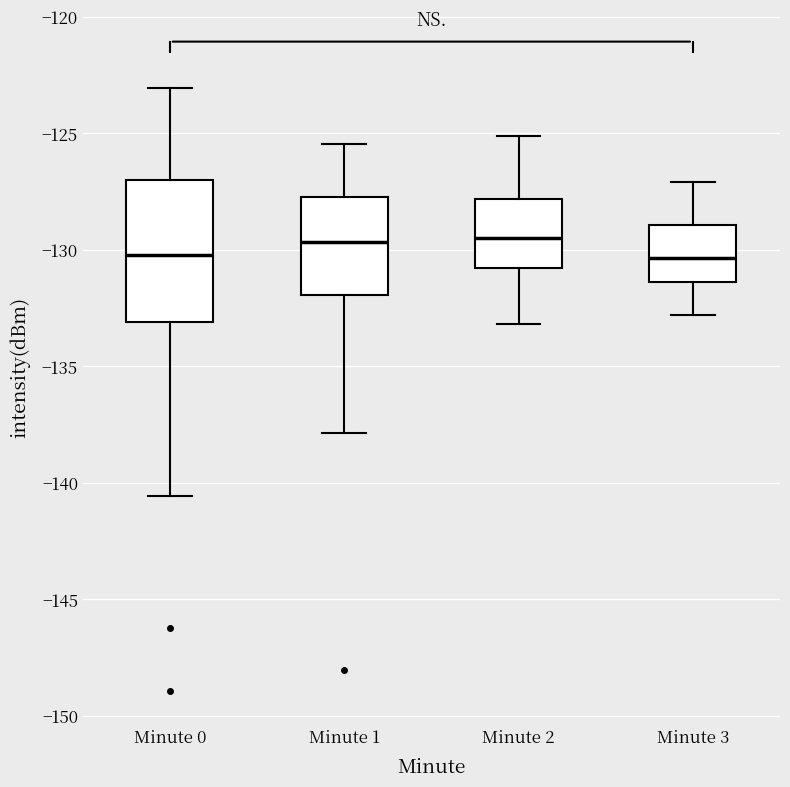

Reading left to right, transcribe this box plot: for each box, give where its median line is, the range the box spans, and where its two whiskers end, as read against the y-axis. The values are not printed on the chart, so give them approximately, as read against the axis.

Minute 0: median -130.0, box -133.0 to -127.0, whiskers -140.5 to -123.0
Minute 1: median -129.5, box -132.0 to -127.5, whiskers -138.0 to -125.5
Minute 2: median -129.5, box -131.0 to -128.0, whiskers -133.0 to -125.0
Minute 3: median -130.5, box -131.5 to -129.0, whiskers -133.0 to -127.0